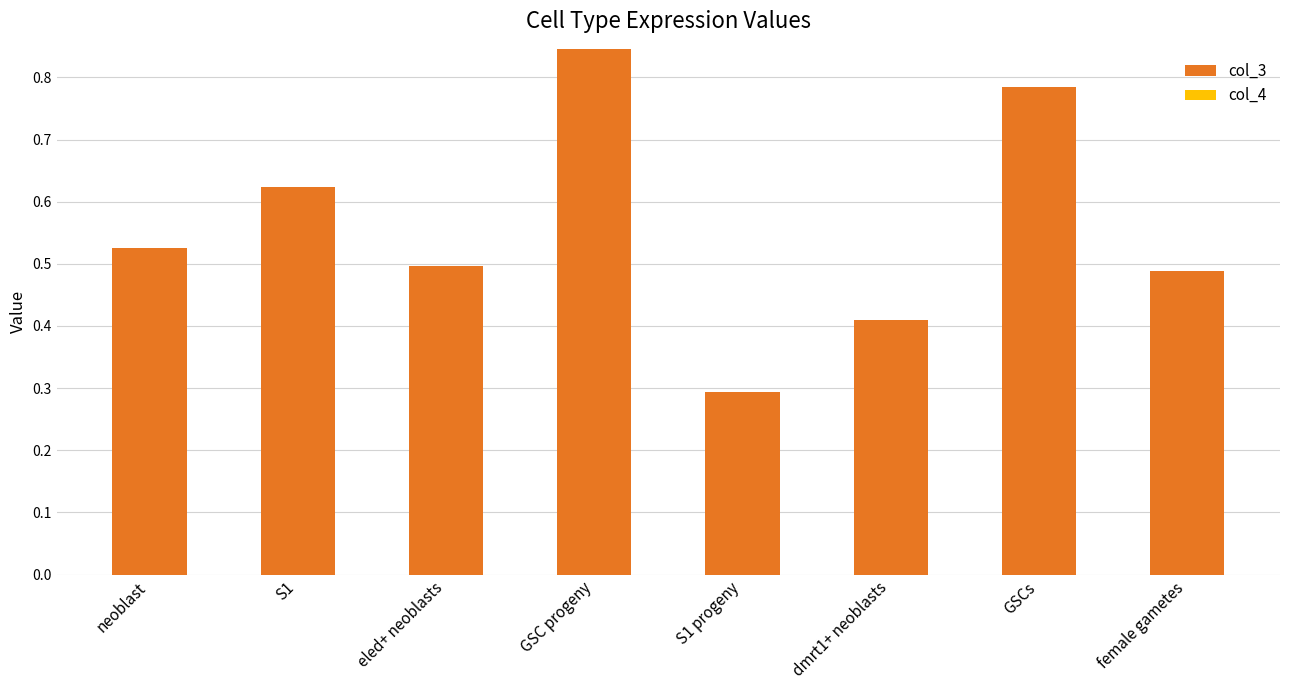

At which category is the sum across all series the highest?

GSC progeny